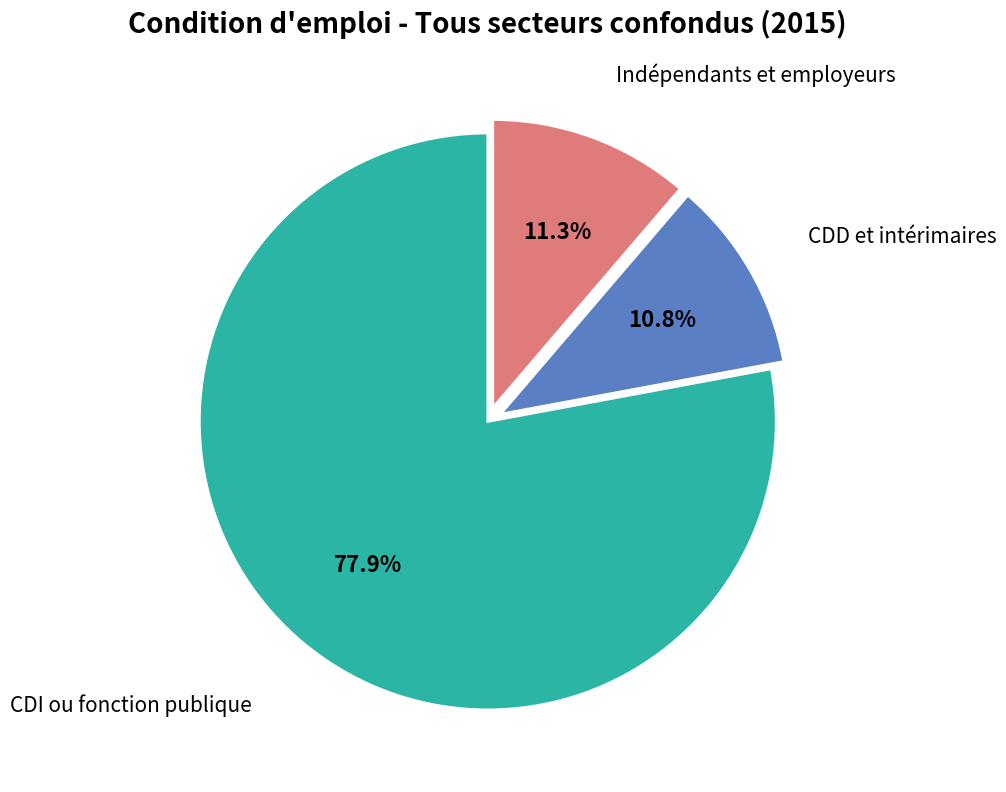

Does any single category account for the majority?

Yes